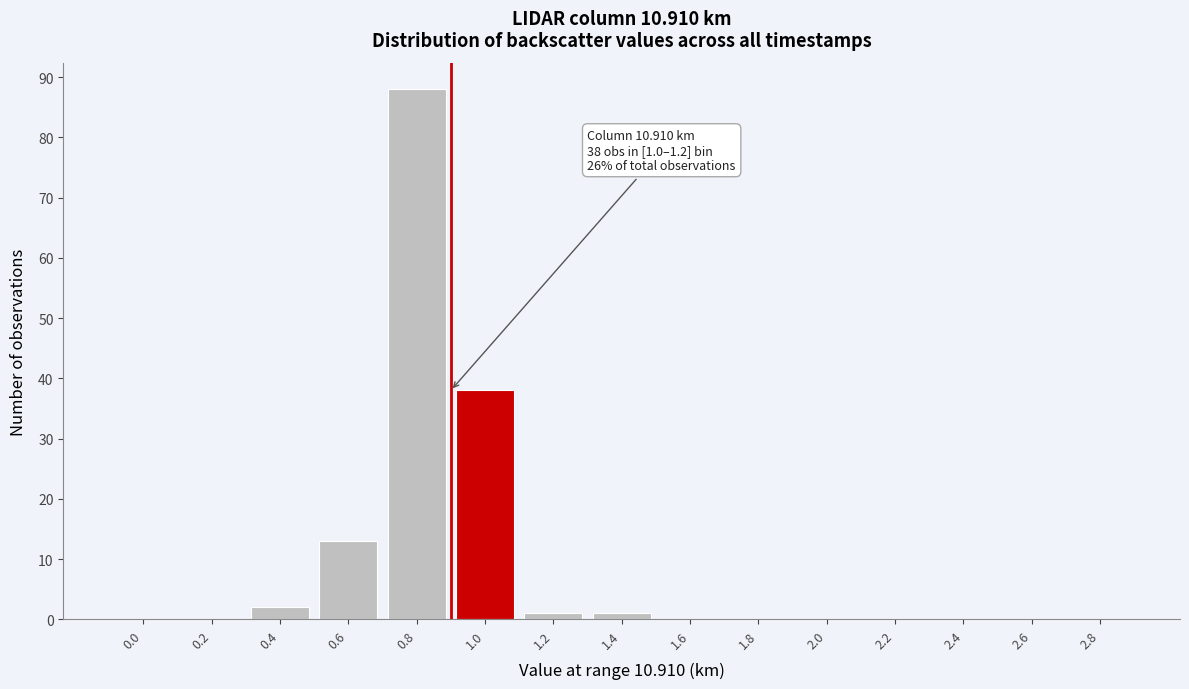

Reading right to left, list all the values displayed in this chart.

2.8=0	2.6=0	2.4=0	2.2=0	2.0=0	1.8=0	1.6=0	1.4=1	1.2=1	1.0=38	0.8=88	0.6=13	0.4=2	0.2=0	0.0=0